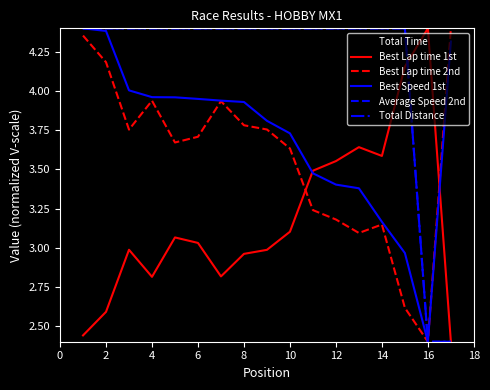

Does the chart display data point markers on the line(s)?

No